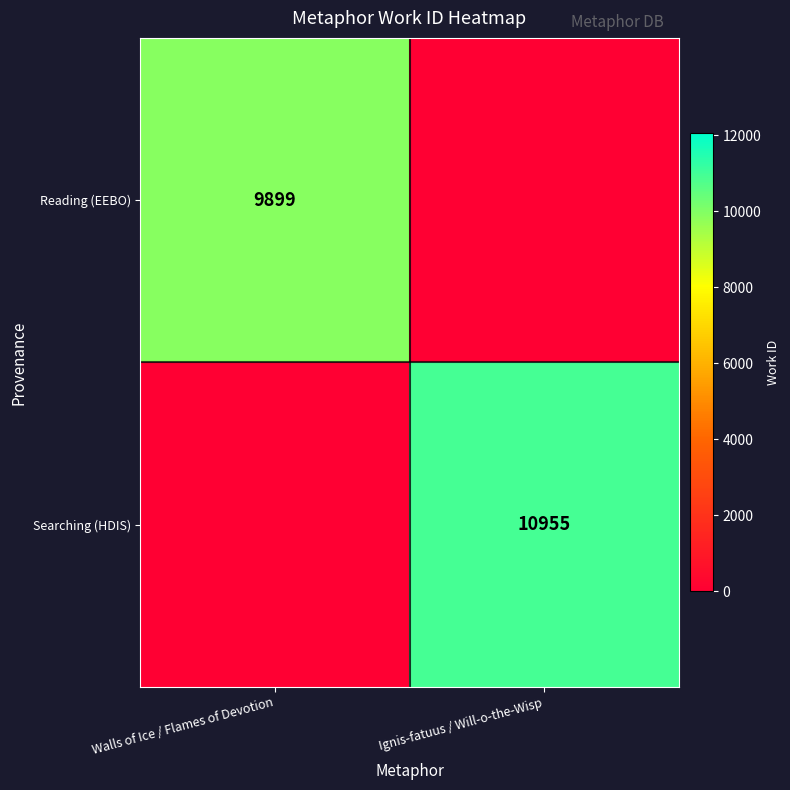

Between Walls of Ice / Flames of Devotion and Ignis-fatuus / Will-o-the-Wisp, which is larger?

Walls of Ice / Flames of Devotion